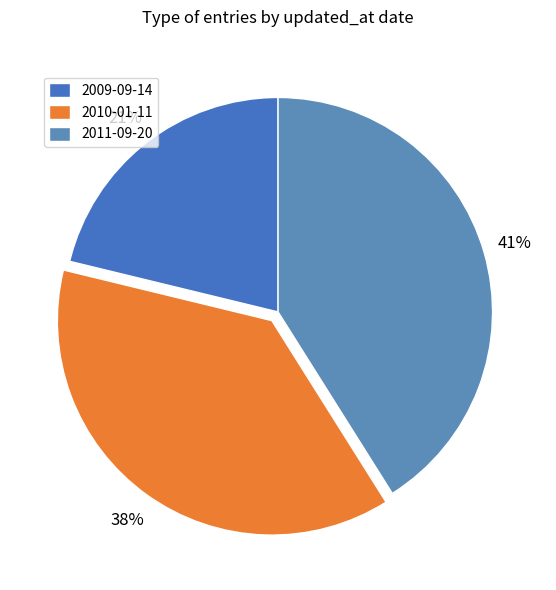

What is the ratio of the value at 2010-01-11 to the value at 2009-09-14?

1.8